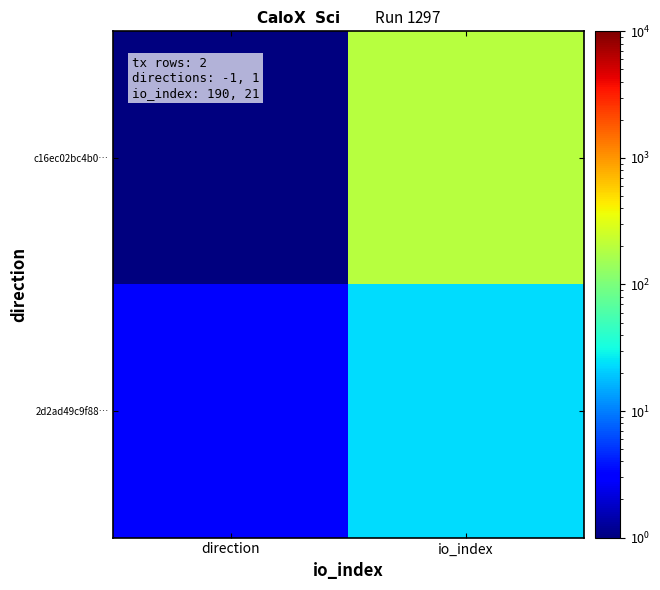

Reading left to right, list all the values displayed in this chart.

c16ec02bc4b0…: direction=1	io_index=192
2d2ad49c9f88…: direction=3	io_index=23